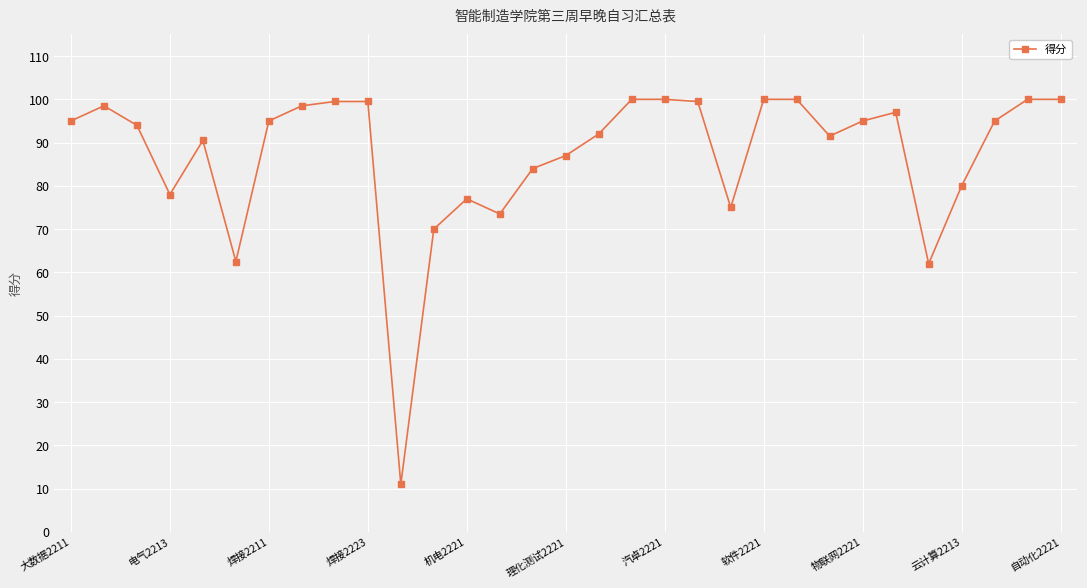

What is the minimum value shown in the chart?

11.0